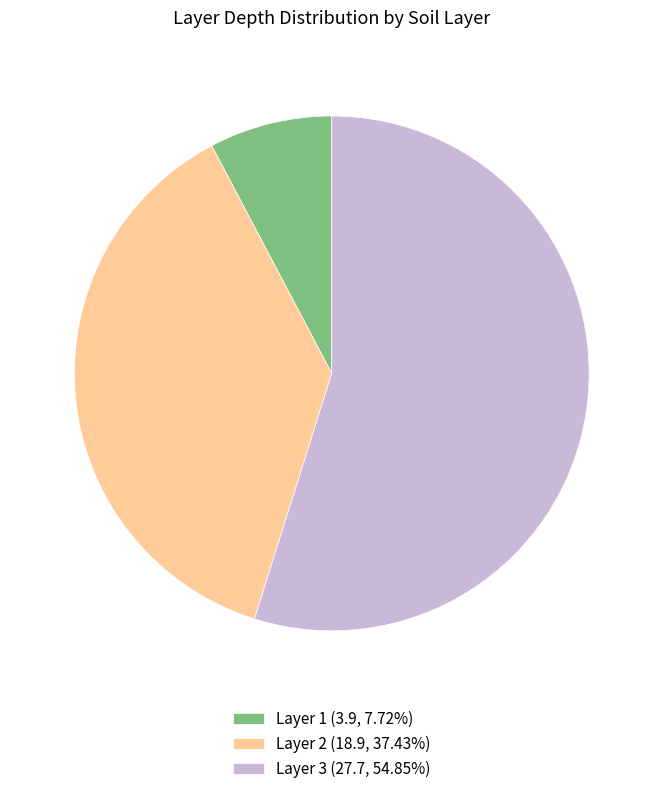

Does any single category account for the majority?

Yes